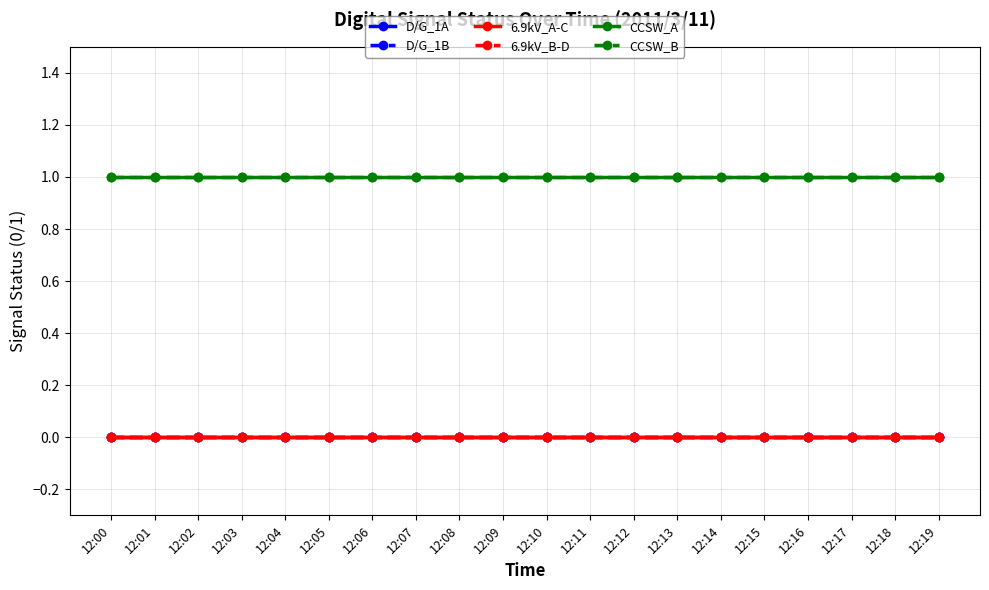

What value does the CCSW_B series have at 12:15?

1